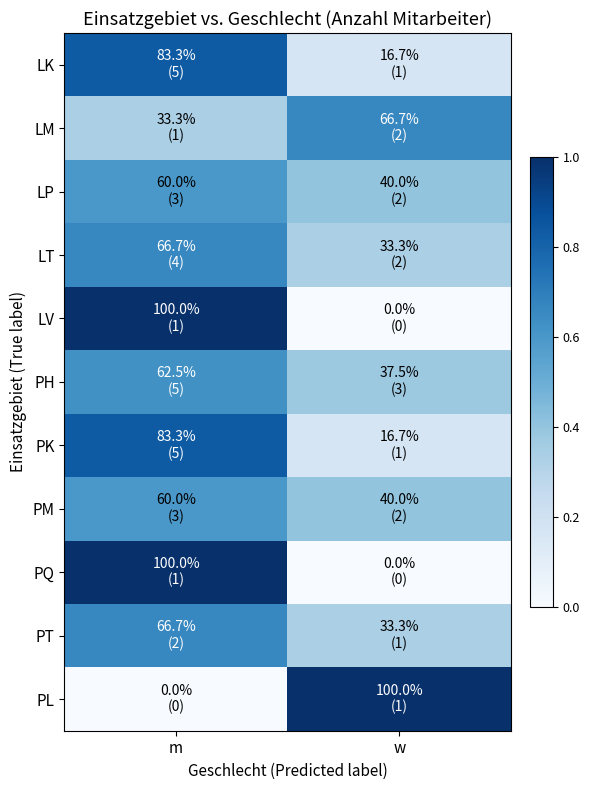

Rank the series by their maximum value, from lowest to highest.

LP, PM, PH, LM, LT, PT, LK, PK, LV, PQ, PL